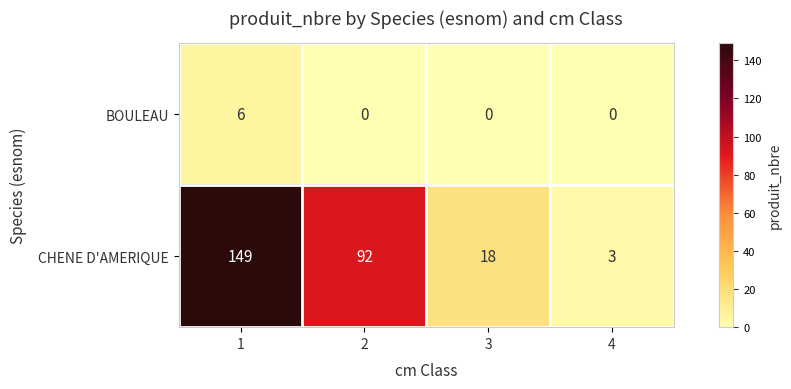

Read the CHENE D'AMERIQUE value at 3, to the nearest 10.

20